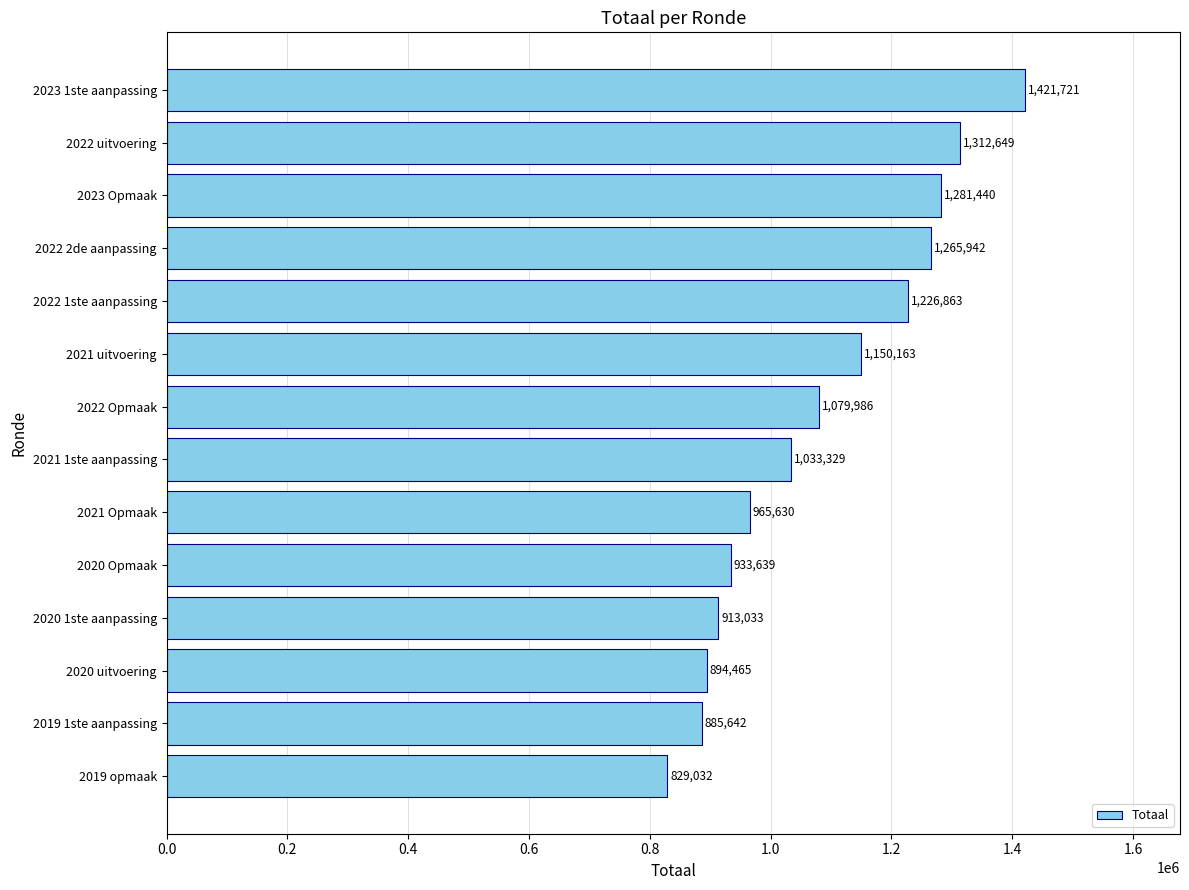

What is the sum of the values at 2022 Opmaak and 2020 Opmaak?

2013625